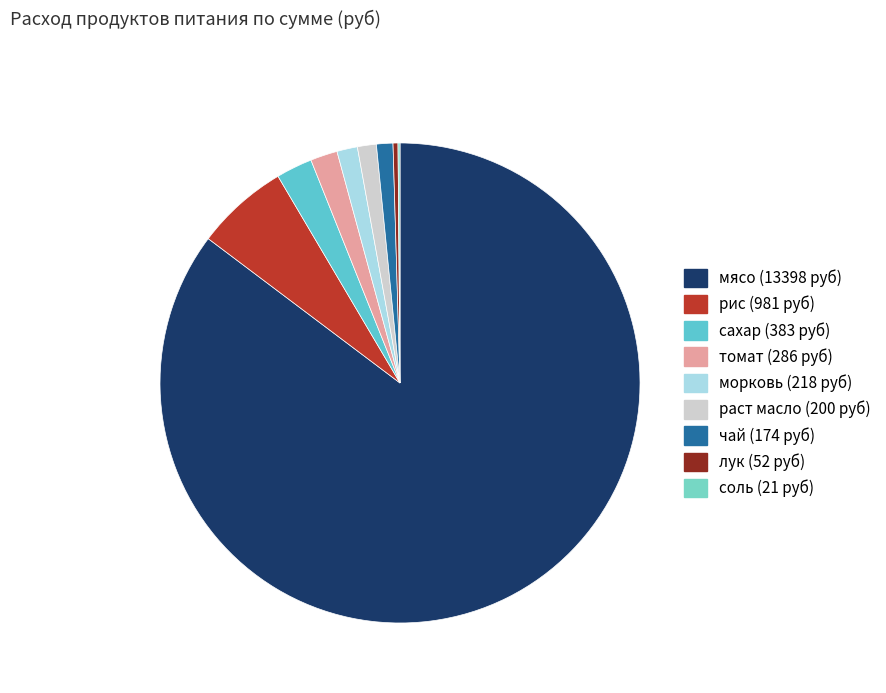

How many segments does this pie chart have?

9